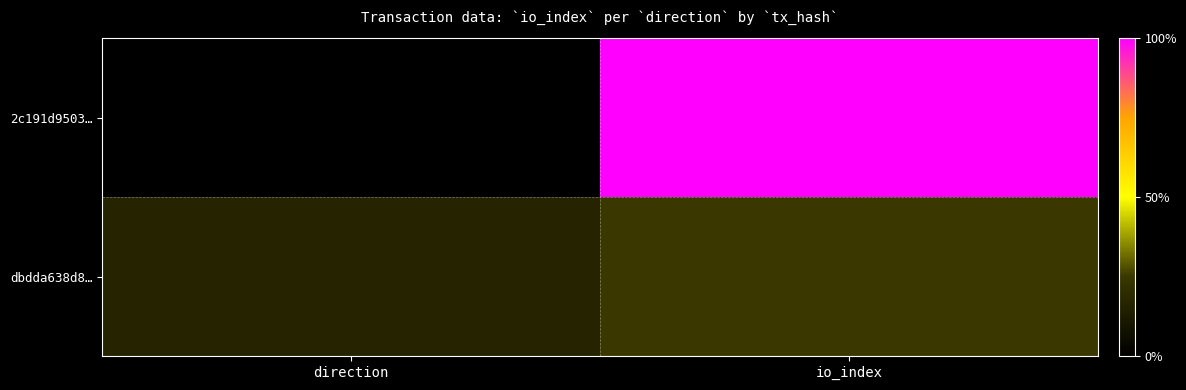

What is the greatest value displayed?

11